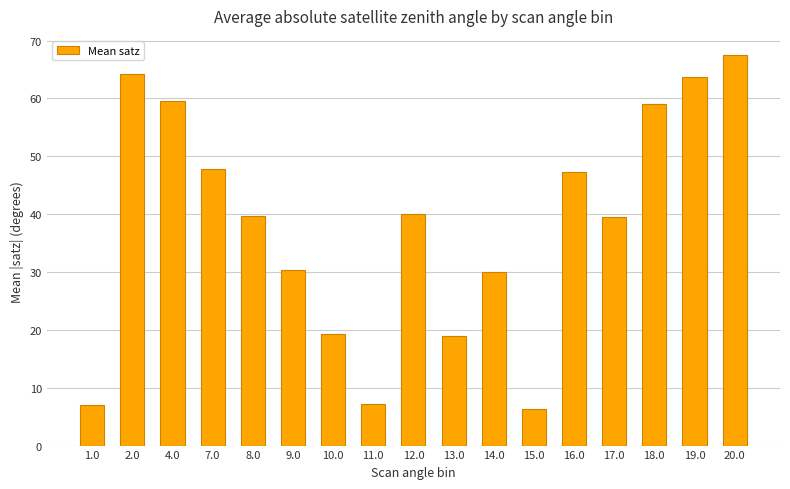

At which category does the chart reach its minimum across all series?

15.0